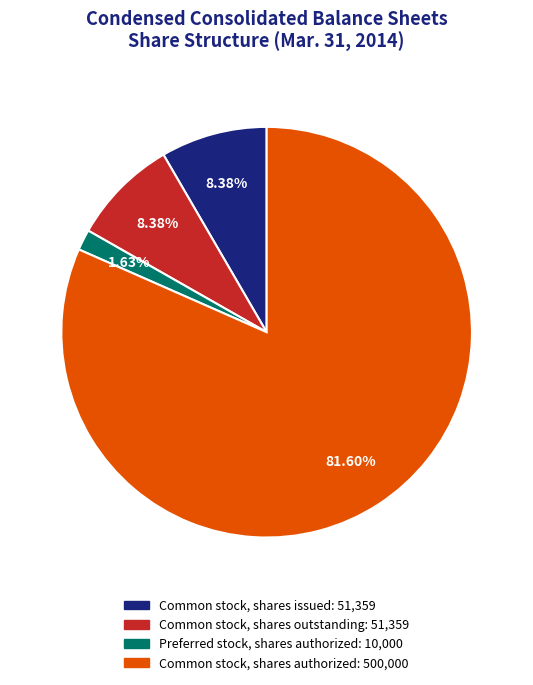

Which category has the smallest portion of the pie?

Preferred stock, shares authorized